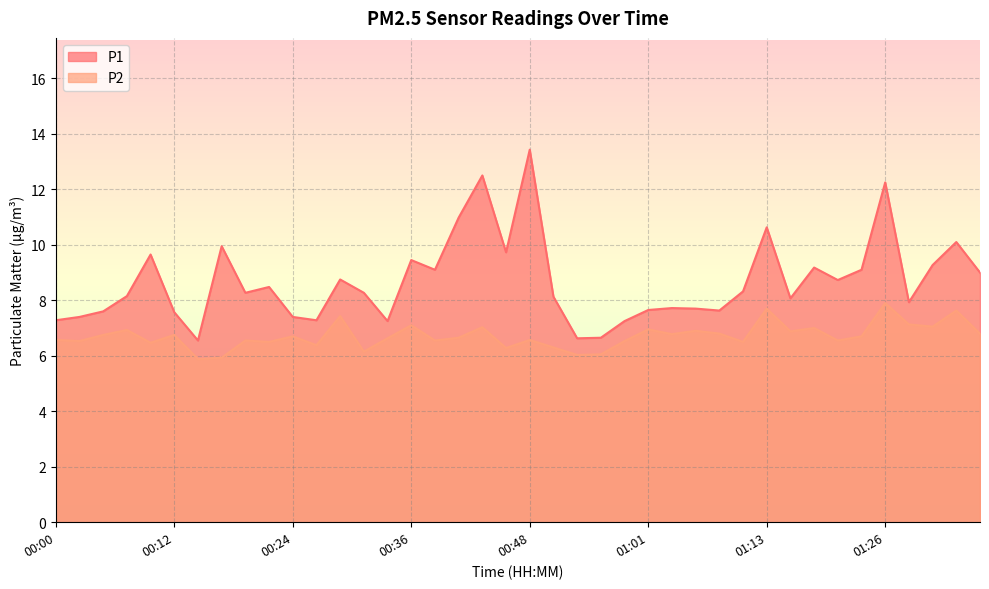

What position from the right is 00:02?

39